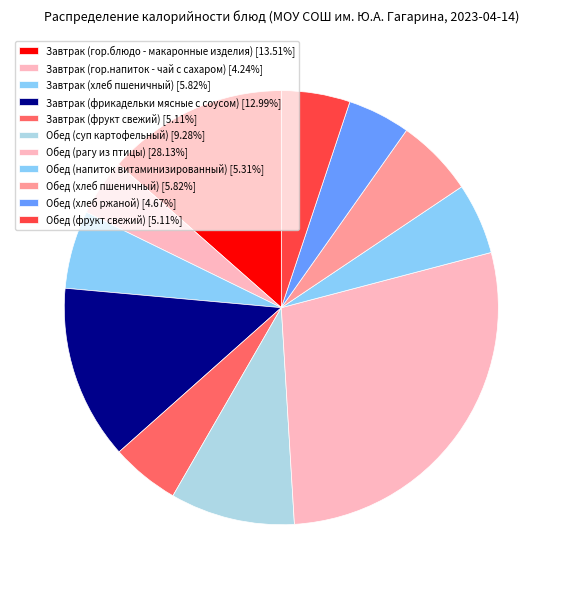

What percentage do Обед (фрукт свежий) and Завтрак (хлеб пшеничный) together represent?

10.9%